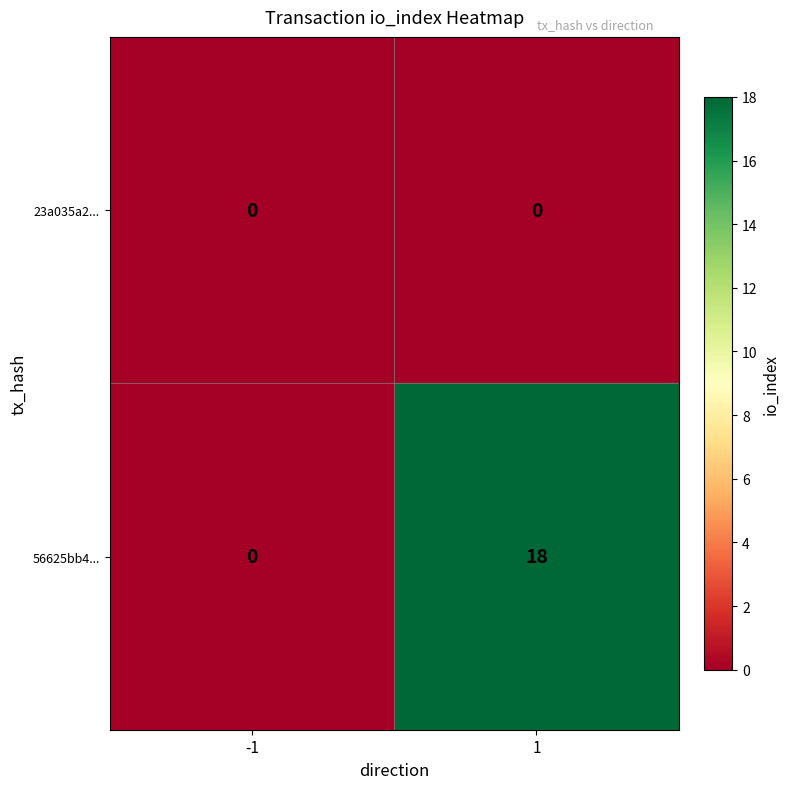

Count the number of data series in this chart.

2